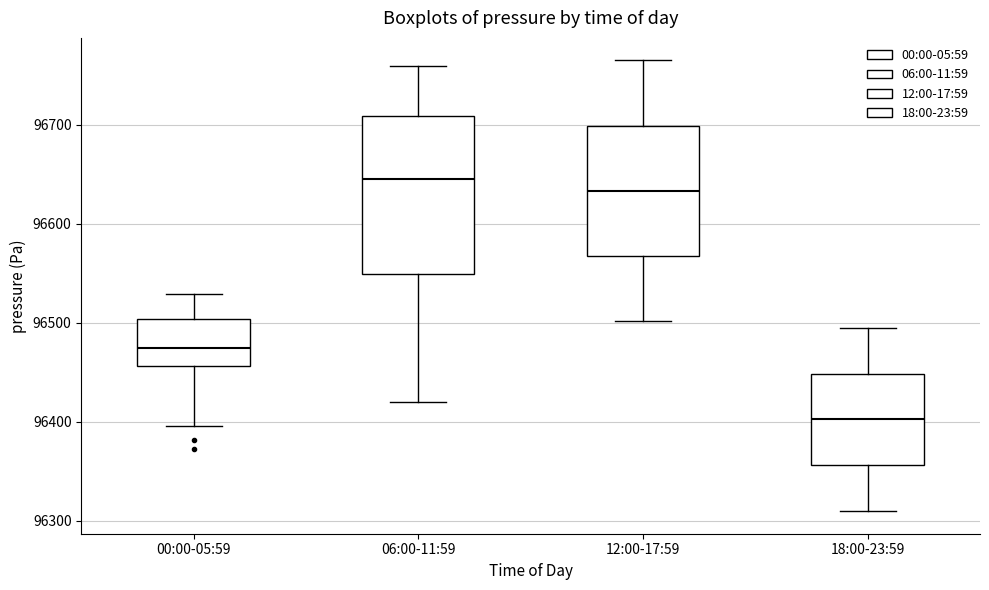

Reading left to right, read every box against the y-axis: the position of its median line, the range the box covers, and the ends of its whiskers. The values are not printed on the chart, so give them approximately, as read against the axis.

00:00-05:59: median 96470, box 96460 to 96500, whiskers 96400 to 96530
06:00-11:59: median 96650, box 96550 to 96710, whiskers 96420 to 96760
12:00-17:59: median 96630, box 96570 to 96700, whiskers 96500 to 96770
18:00-23:59: median 96400, box 96360 to 96450, whiskers 96310 to 96500